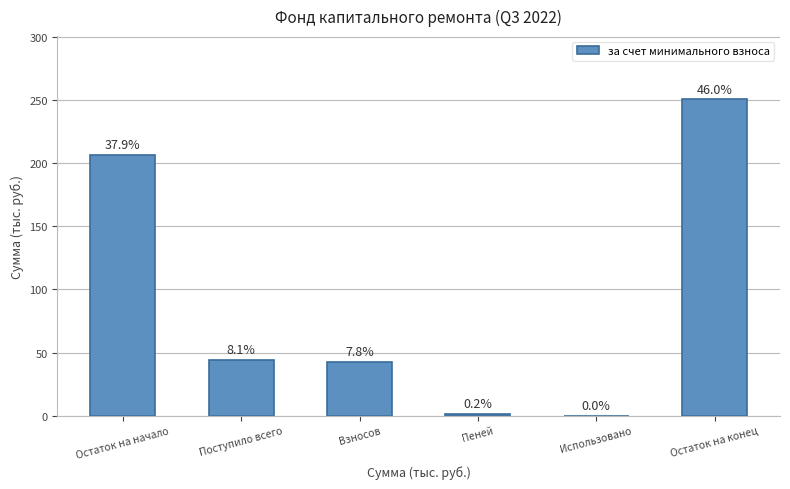

Rank the categories by value from highest to lowest.

Остаток на конец, Остаток на начало, Поступило всего, Взносов, Пеней, Использовано